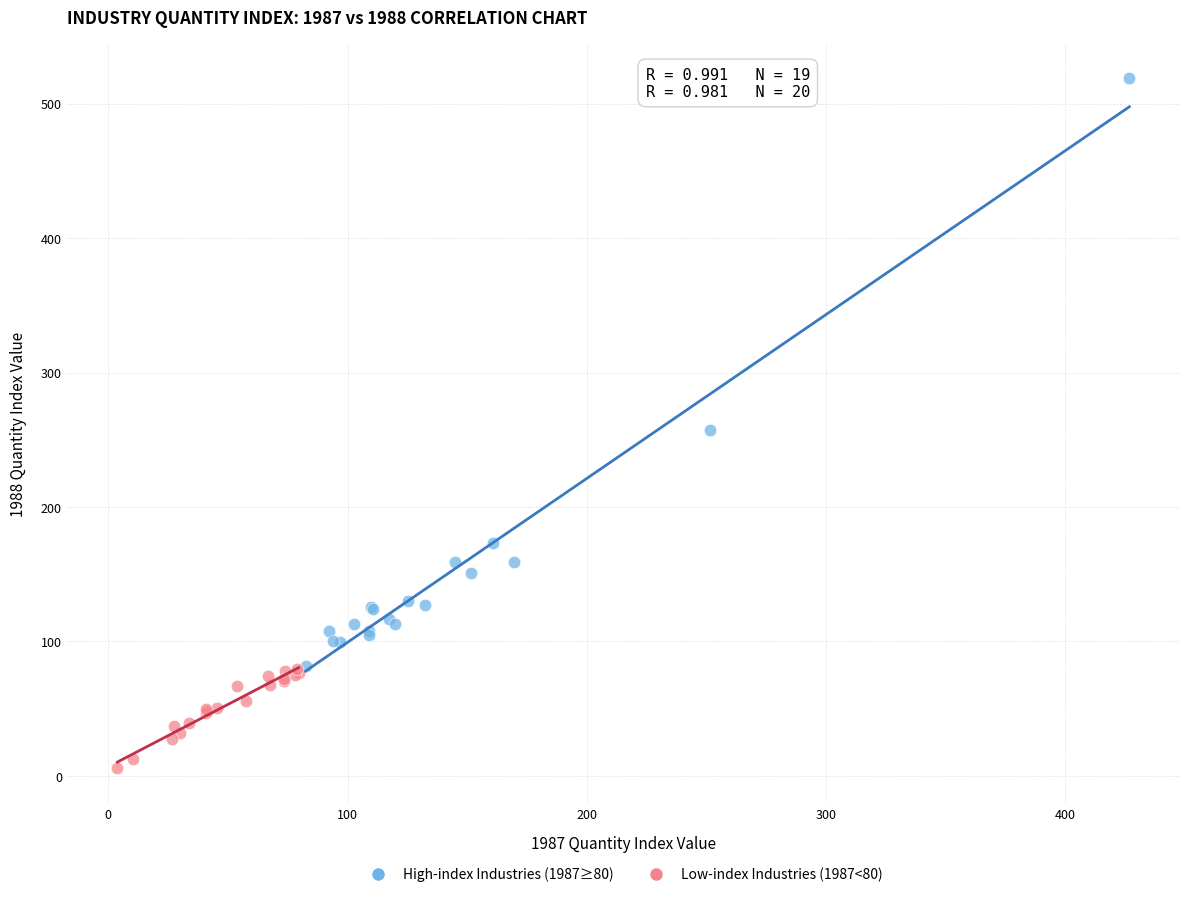

What are all the series names shown in the legend?

High-index Industries (1987≥80), Low-index Industries (1987<80)